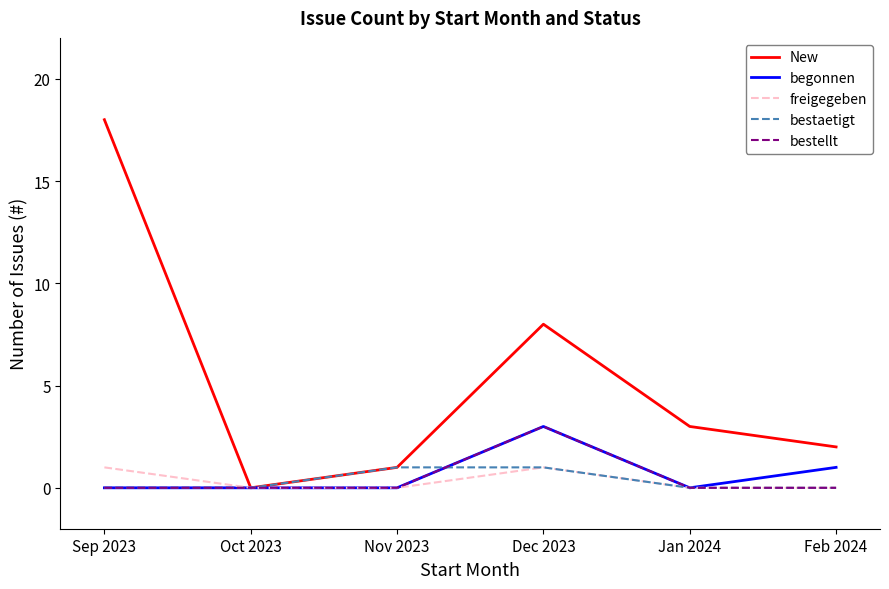

What is the sum of the bestellt values at Jan 2024 and Dec 2023?

3